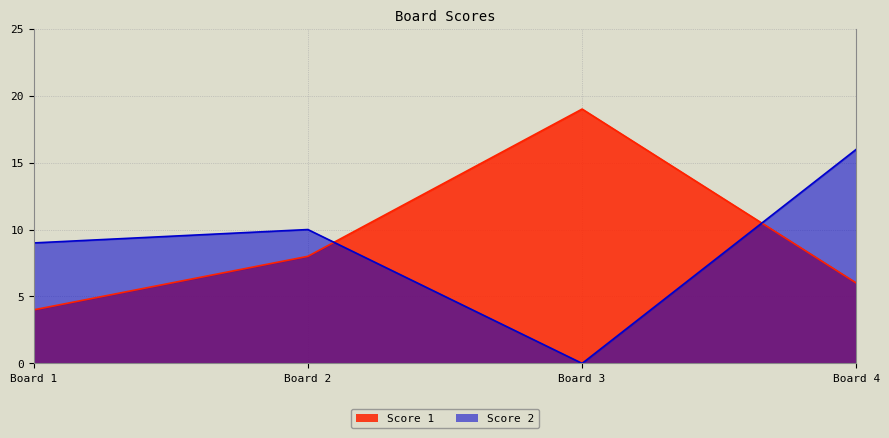

The Score 2 series shows 10 at Board 2. True or false?

True